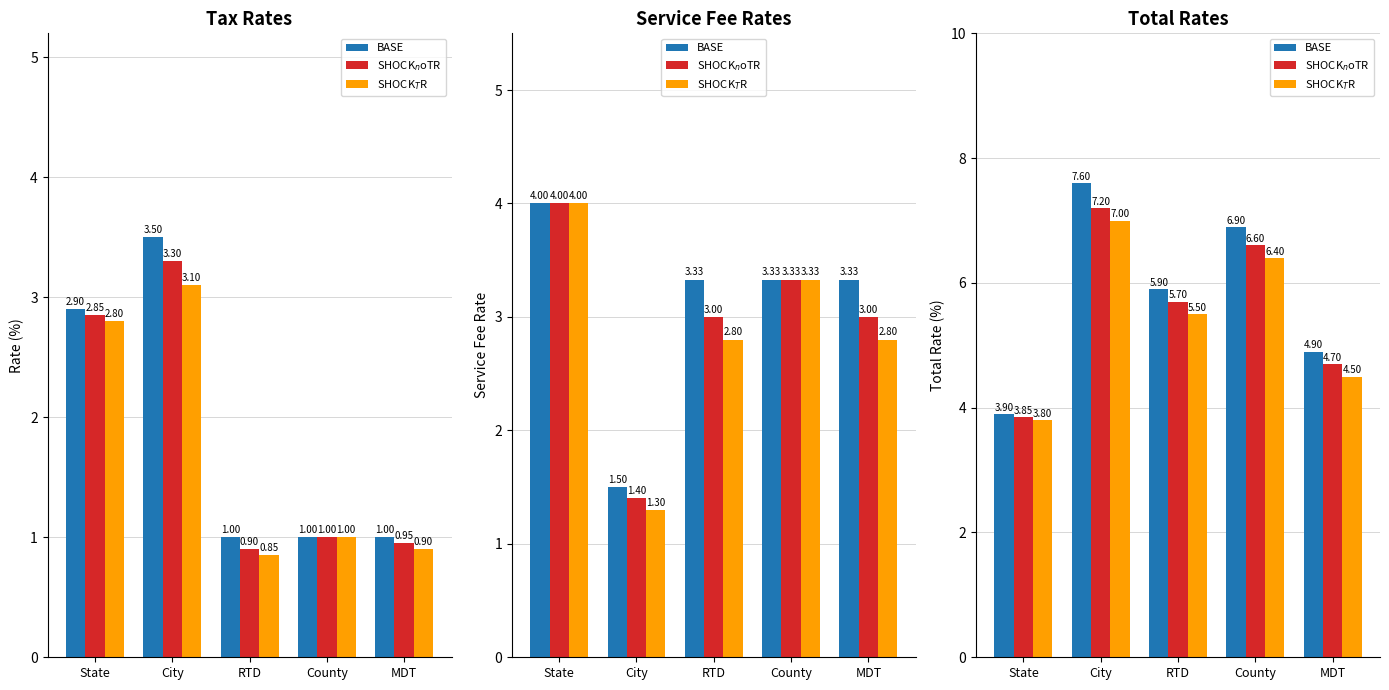

Rank the series by their average value, from highest to lowest.

BASE, SHOCK$_n$oTR, SHOCK$_T$R